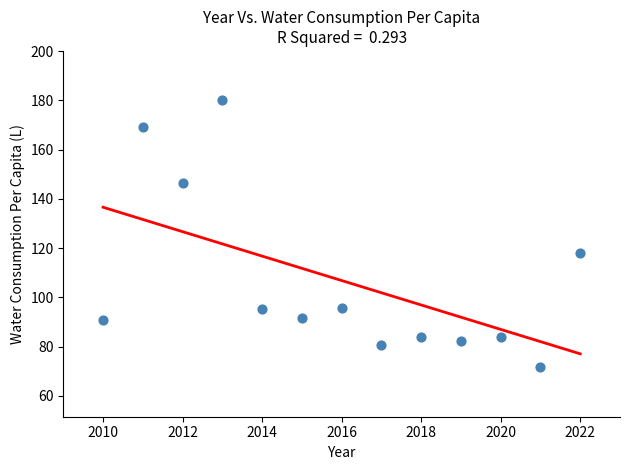

What Y value in the scatter plot is closest to 125?

117.8